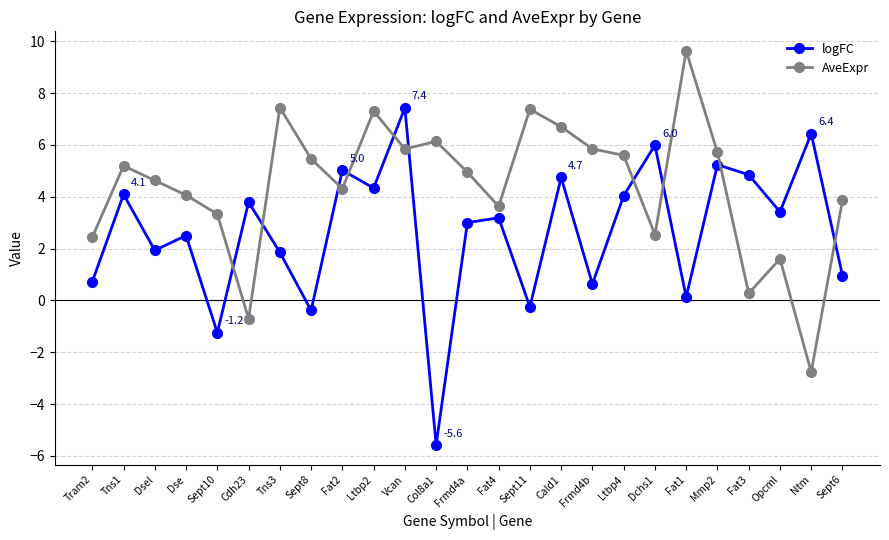

How many distinct data groups are displayed?

2